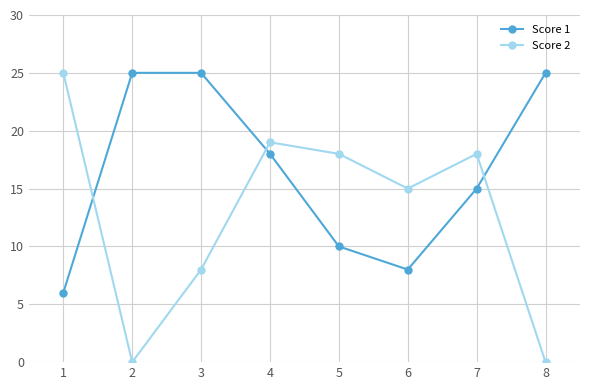

Between 5 and 8, which series saw the biggest shift?

Score 2